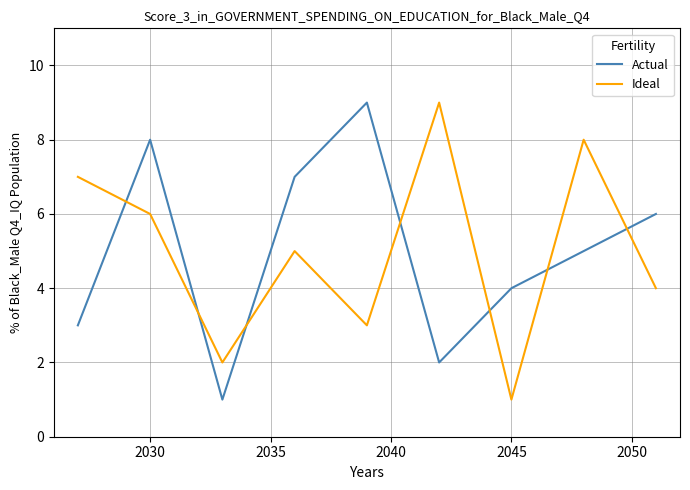

True or false: Ideal and Actual cross at least once.

True